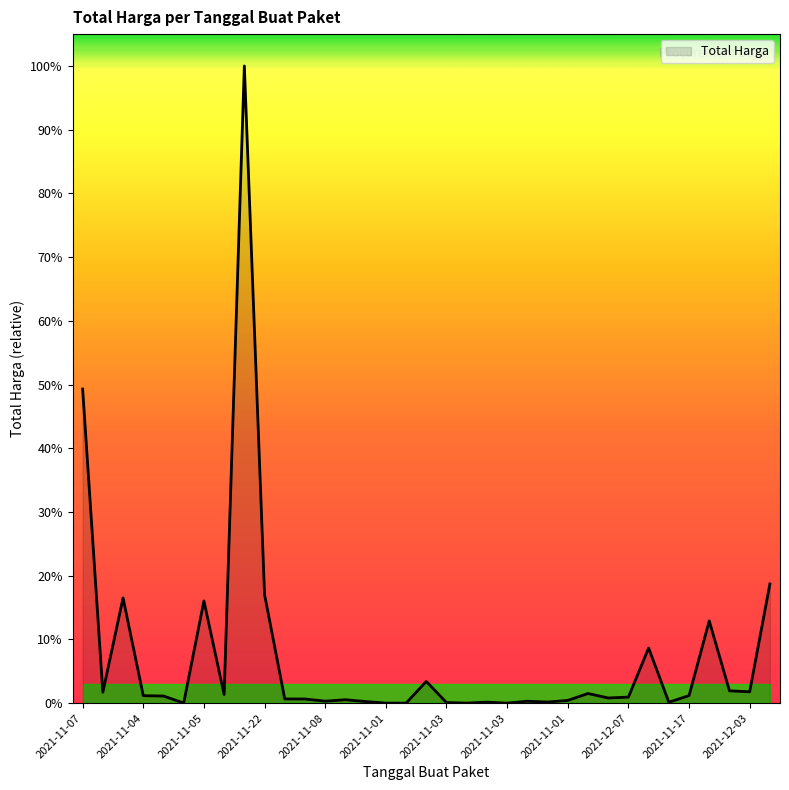

Does the chart have visible grid lines?

No